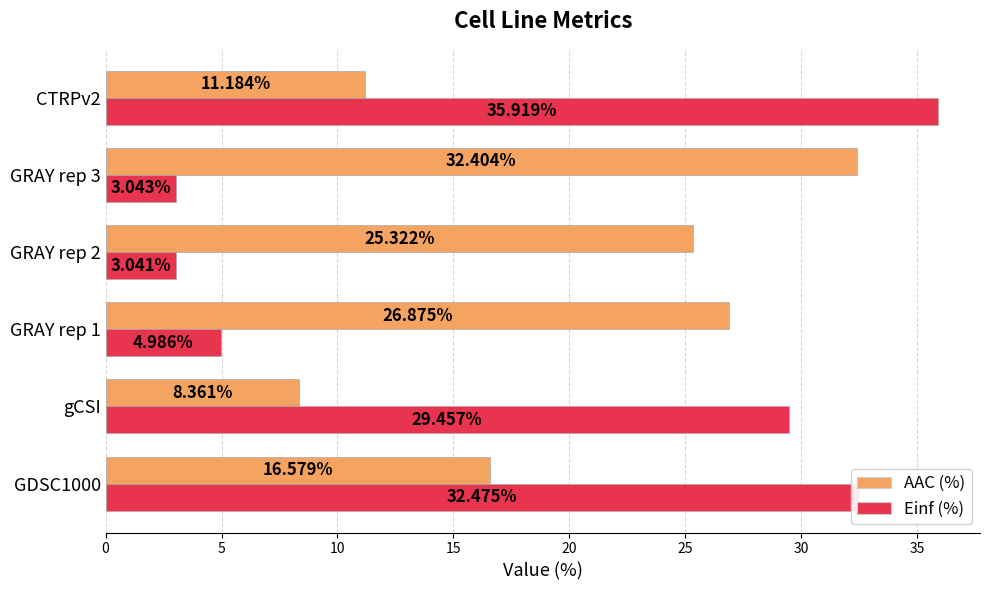

What is the difference between the Einf (%) values at gCSI and GRAY rep 2?

26.4